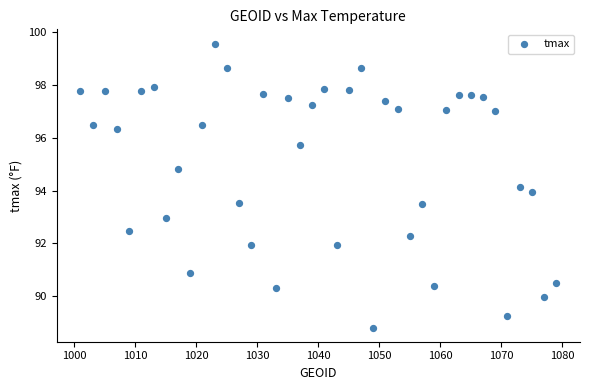

What is the range of Y values (max minus min)?

10.7